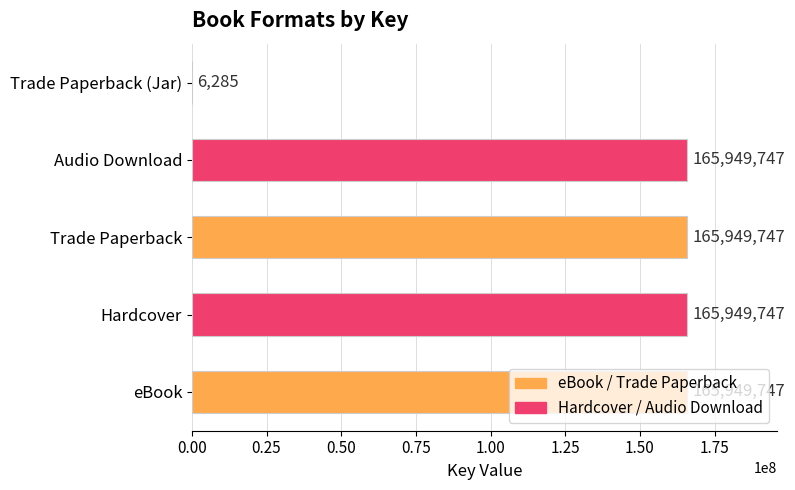

Does the chart contain stacked bars?

No